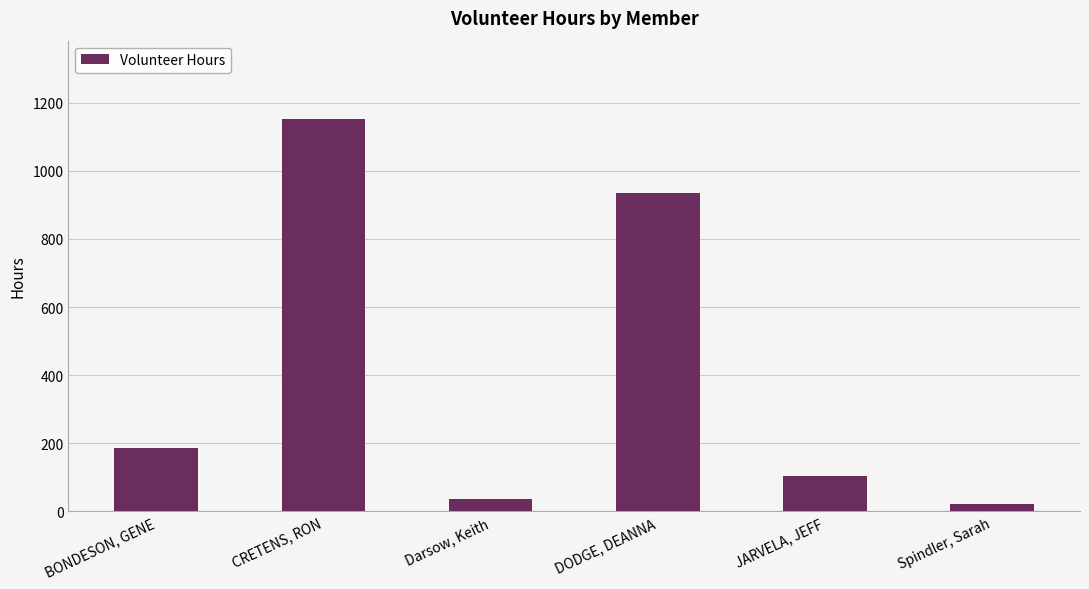

What position from the right is CRETENS, RON?

5